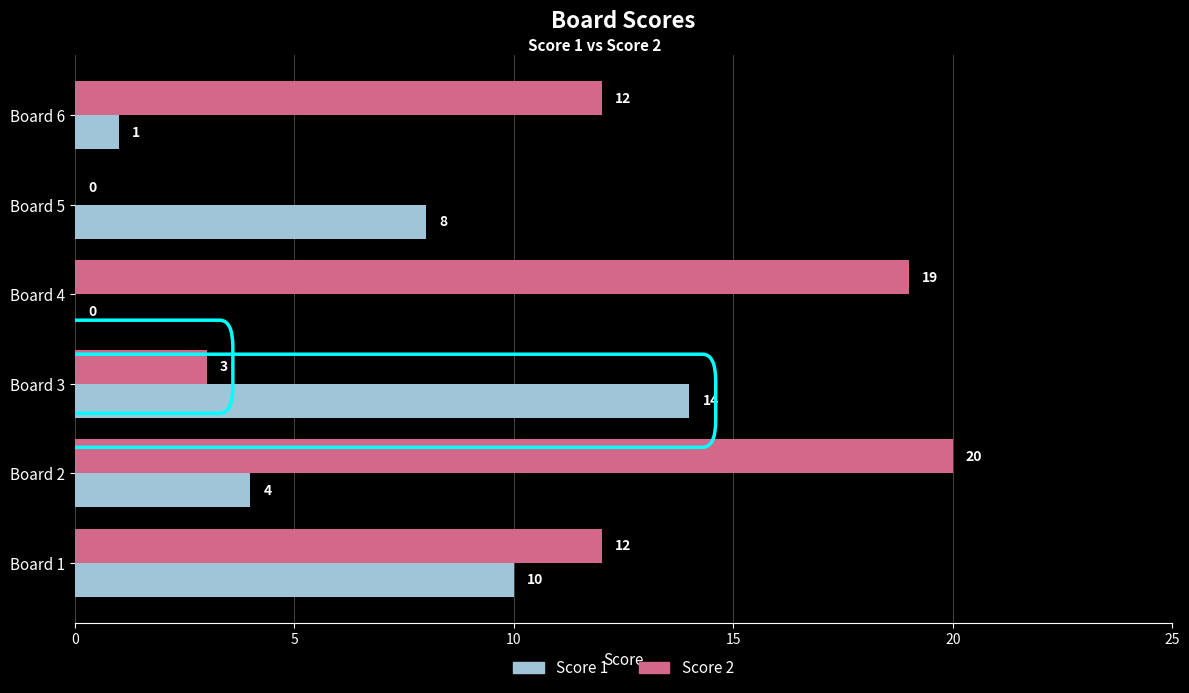

At which category is the sum across all series the highest?

Board 2